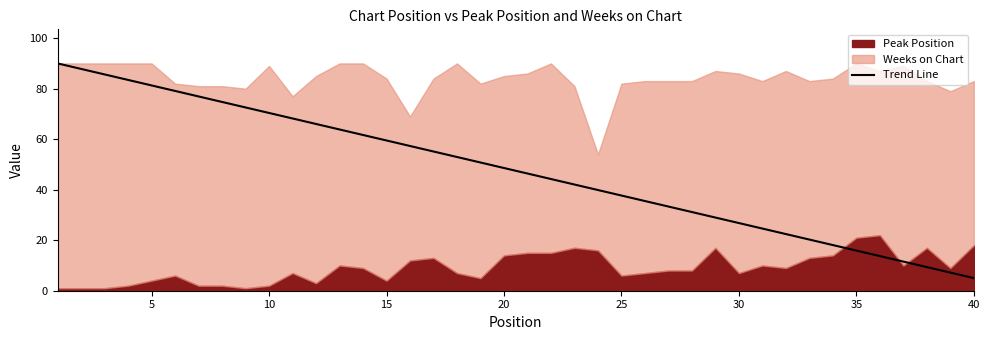

Reading right to left, list all the values displayed in this chart.

5.0	7.2	9.4	11.5	13.7	15.9	18.1	20.3	22.4	24.6	26.8	29.0	31.2	33.3	35.5	37.7	39.9	42.1	44.2	46.4	48.6	50.8	52.9	55.1	57.3	59.5	61.7	63.8	66.0	68.2	70.4	72.6	74.7	76.9	79.1	81.3	83.5	85.6	87.8	90.0